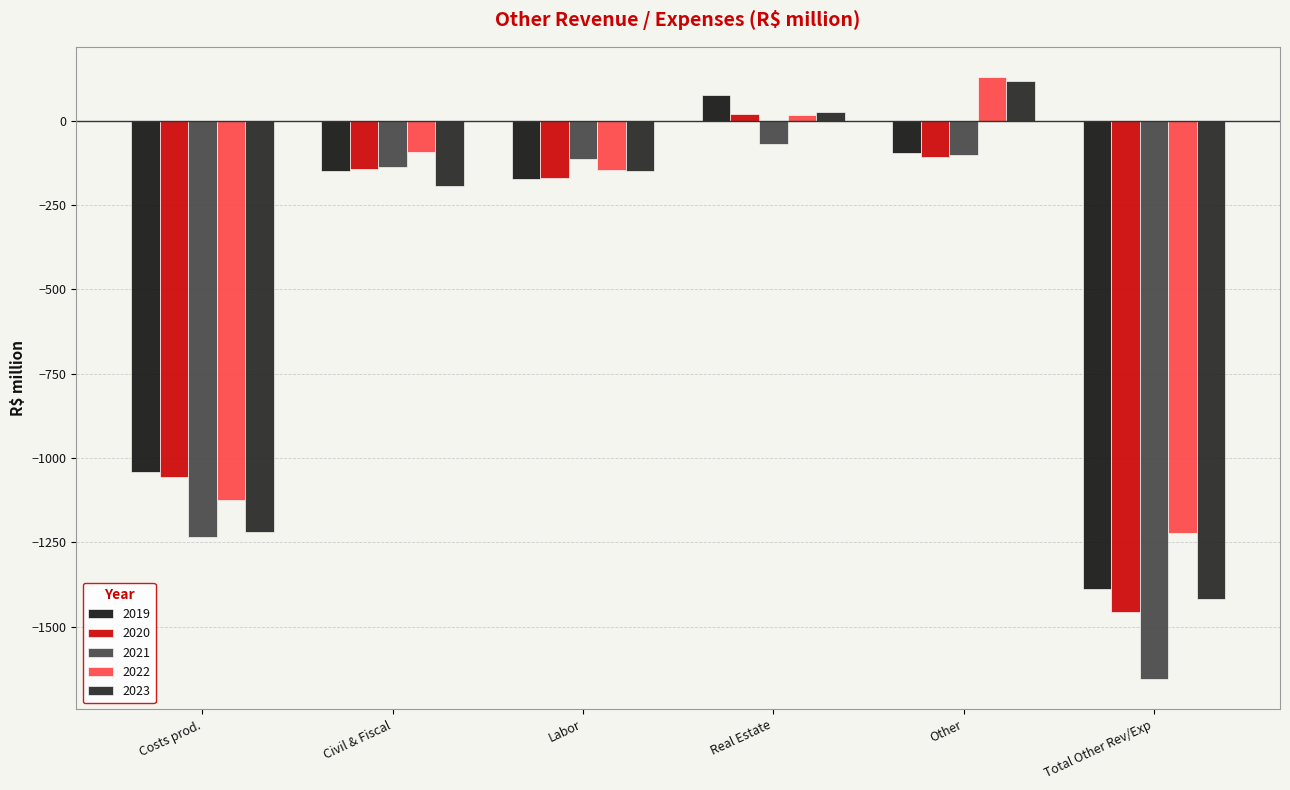

How many bars are there in total?

30